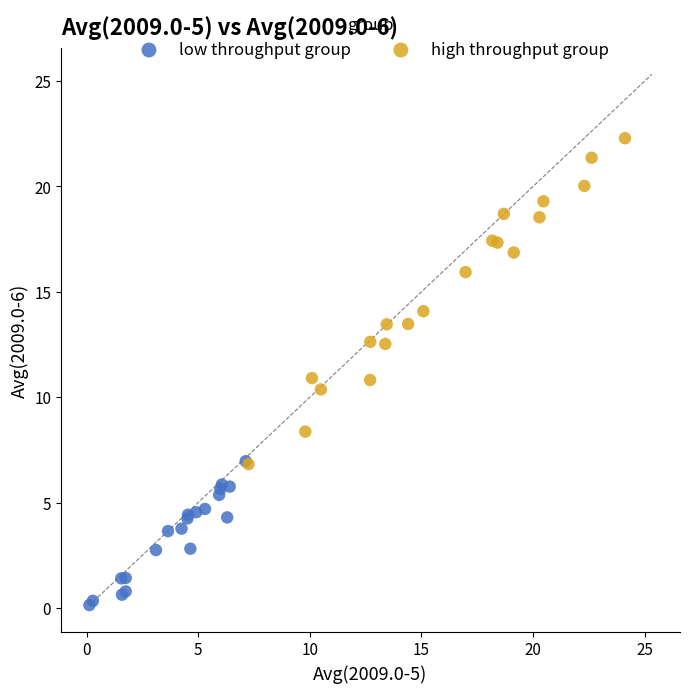

Which series has the widest spread of Y values?

high throughput group